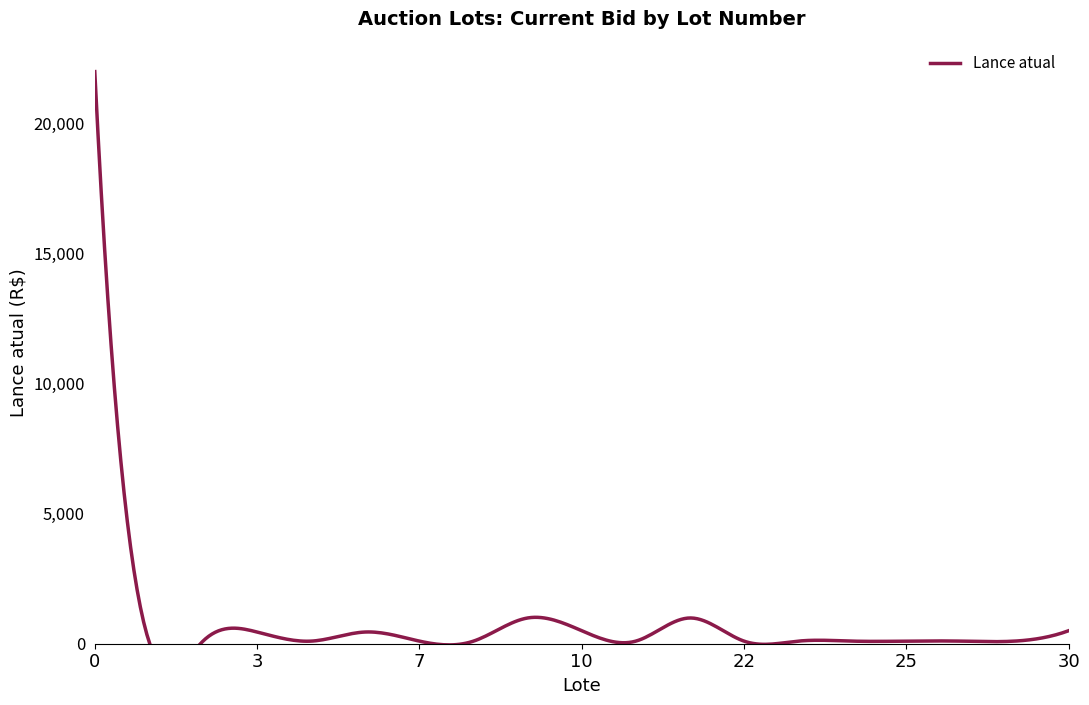

What is the lowest value of the Lance atual series?

100